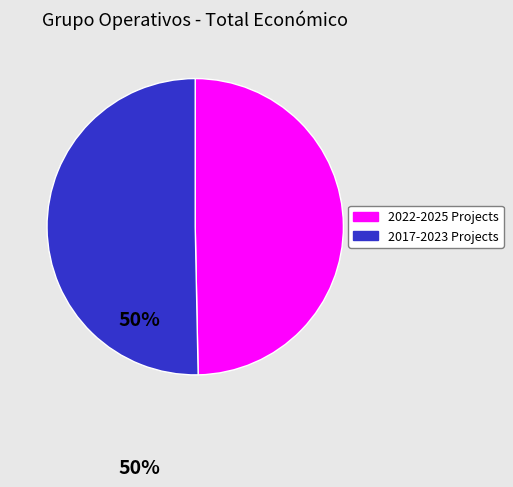

Does any single category account for the majority?

Yes